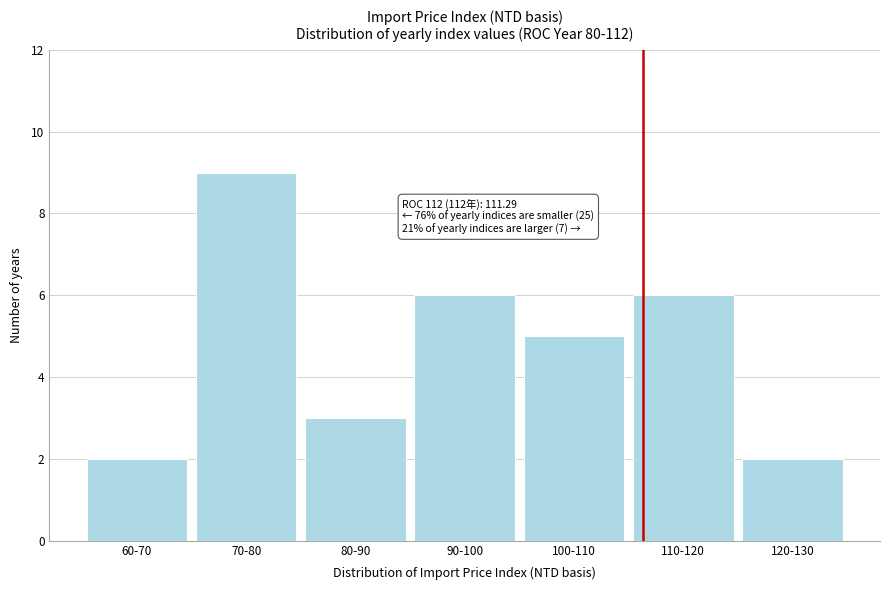

Reading right to left, list all the values displayed in this chart.

2	6	5	6	3	9	2